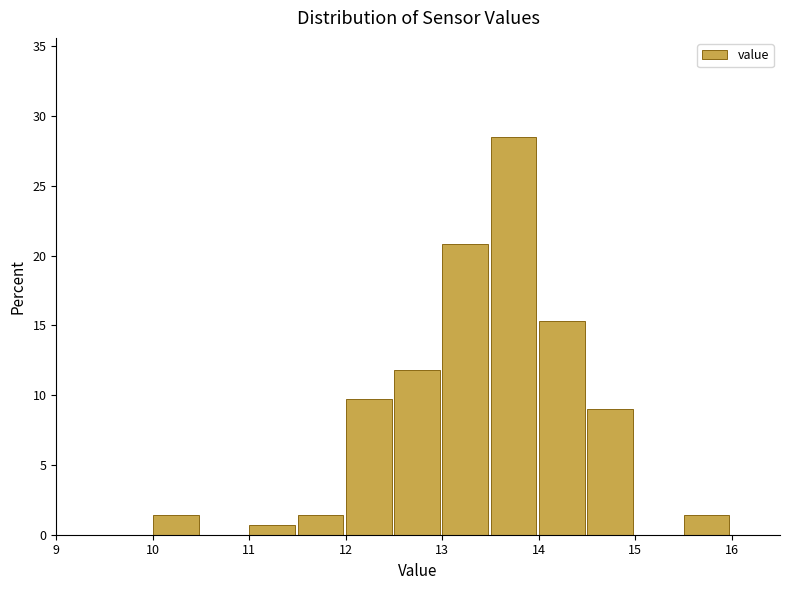

How tall is the bar that spans 10.0 to 10.5 on the x-axis? The values are not printed on the chart, so give them approximately, as read against the axis.

1.5